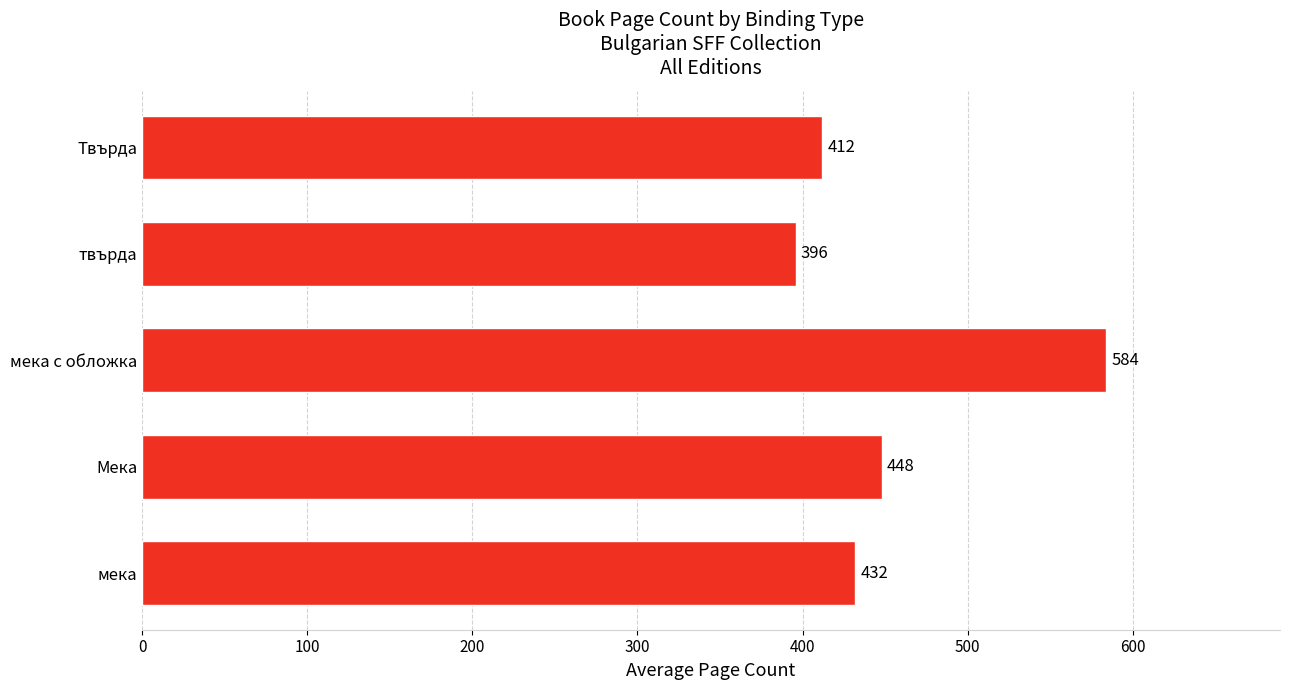

List the labels in order of value, largest first.

мека с обложка, Мека, мека, Твърда, твърда